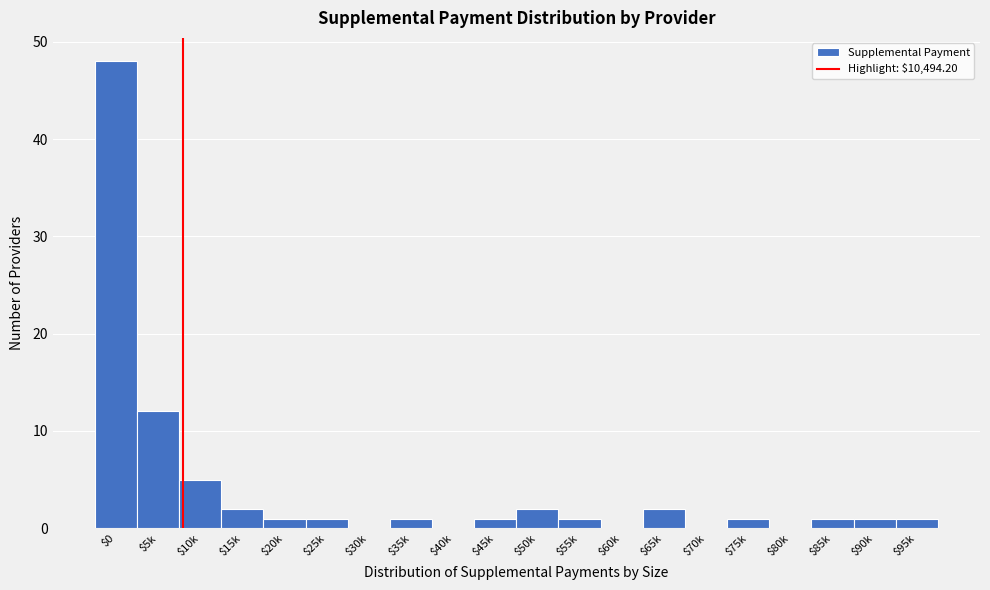

What is the maximum value shown in the chart?

48